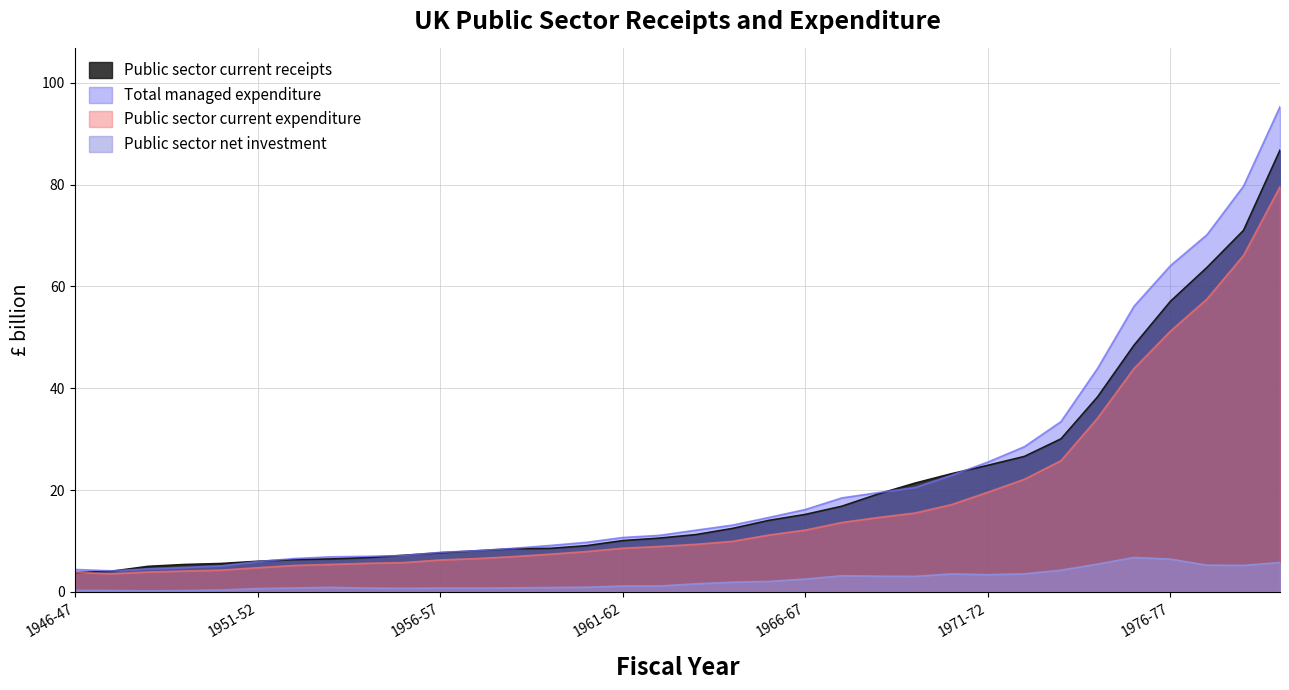

The Public sector net investment series shows 0.9 at 1967-68. True or false?

False